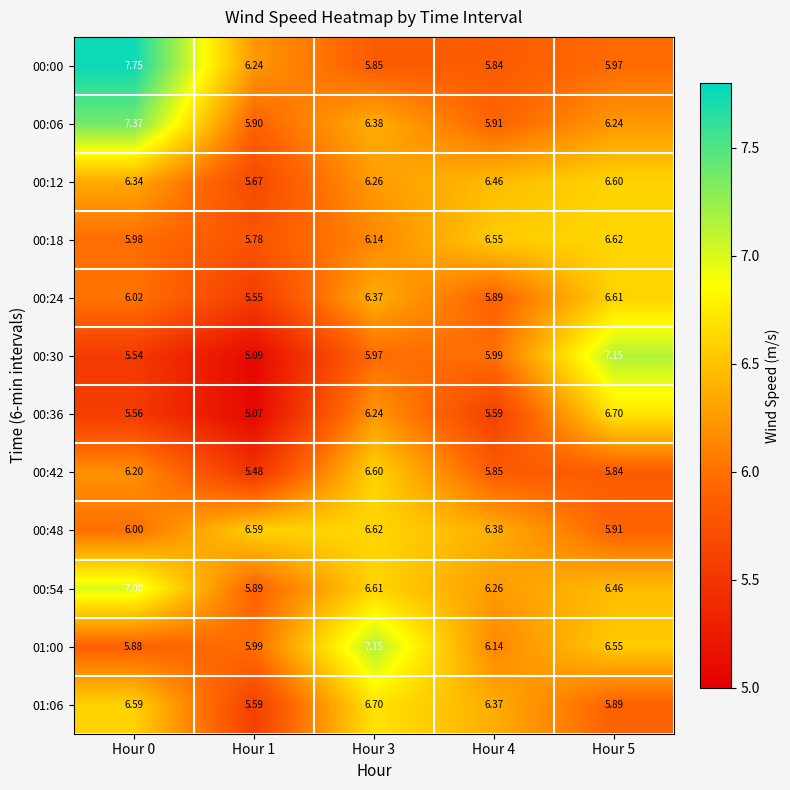

Which label corresponds to the smallest value in the chart?

Hour 1